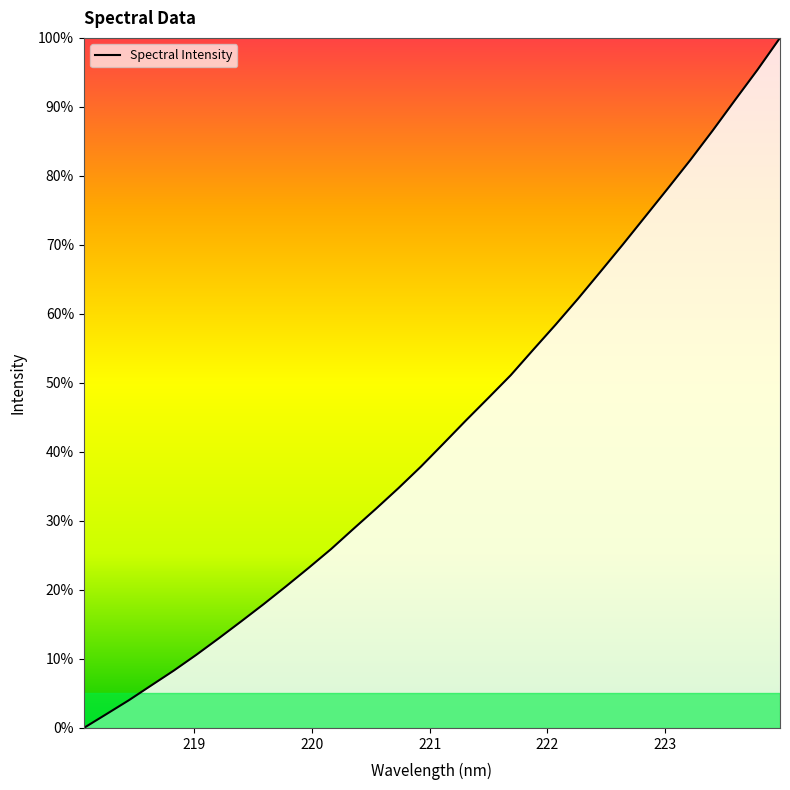

What is the difference between the maximum and minimum values?

100.0